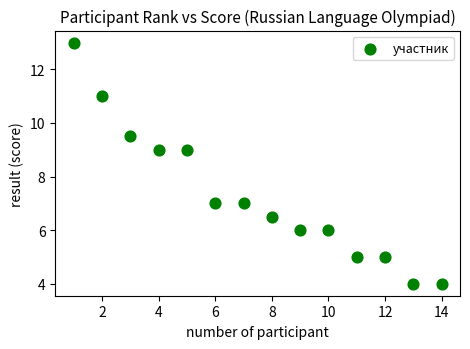

What is the range of Y values (max minus min)?

9.0